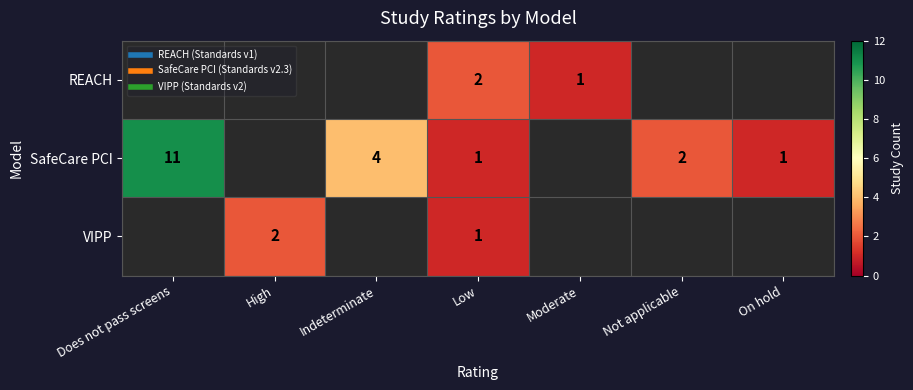

At Low, list the series in order from largest to smallest.

REACH, SafeCare PCI, VIPP